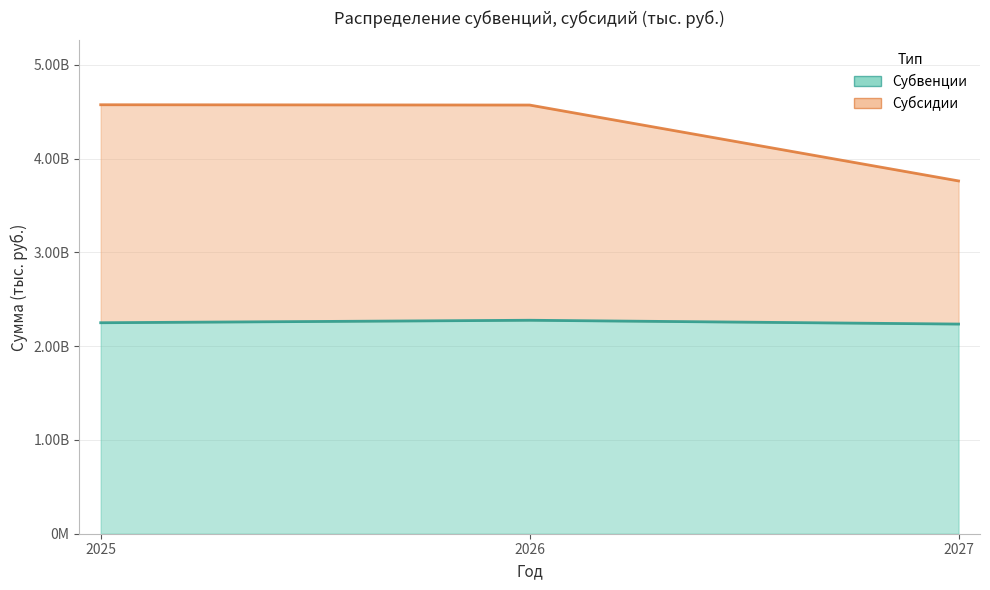

Where is Субвенции nearest to the value 2256294285?

2025